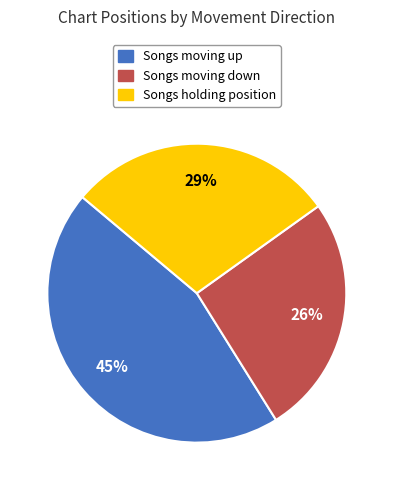

Count the number of slices in the pie.

3